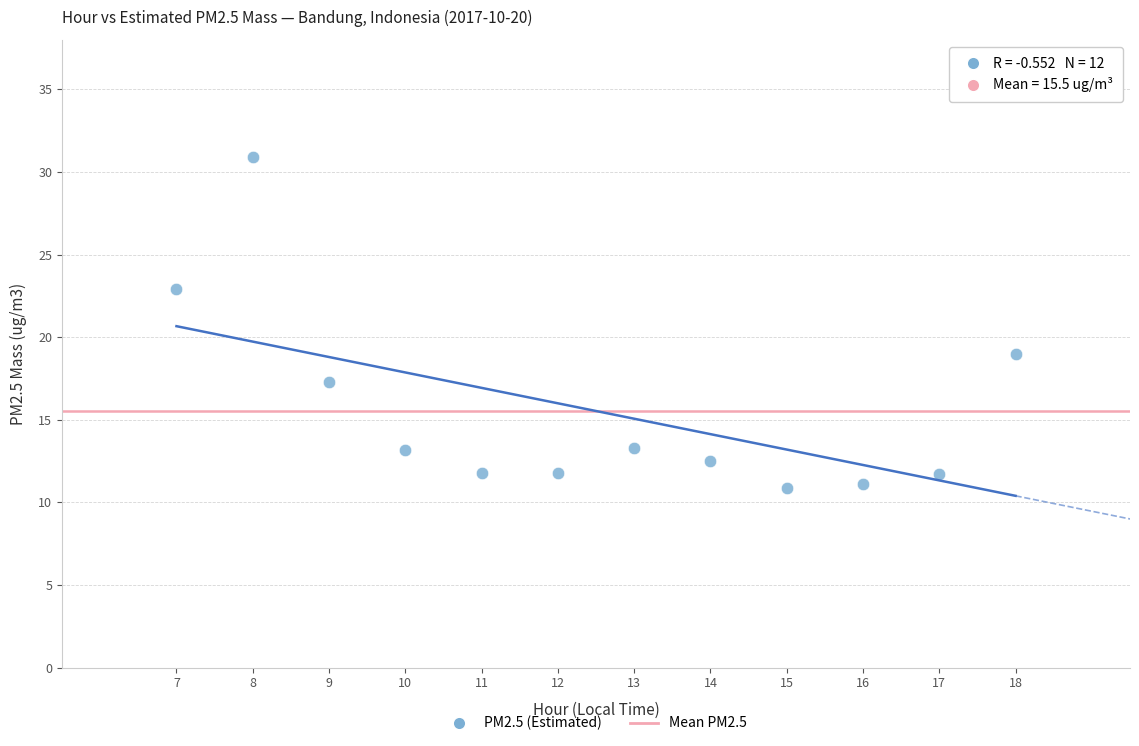

What is the range of Y values (max minus min)?

20.0